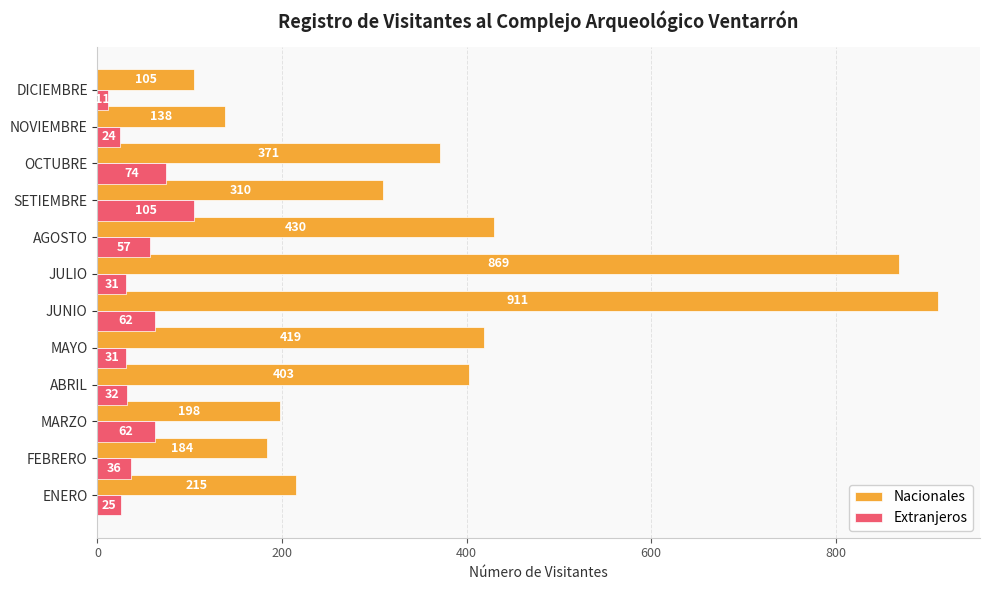

What is the highest value of the Extranjeros series?

105